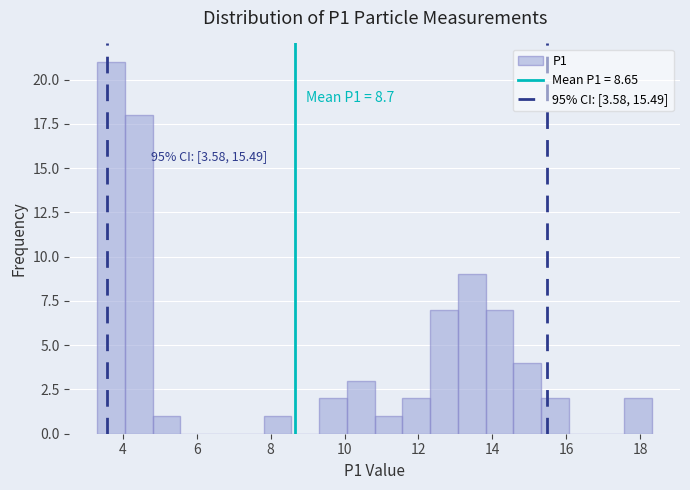

Around what value on the x-axis is the tallest bar? Give the approximate position of its centre, as read against the axis.

3.6